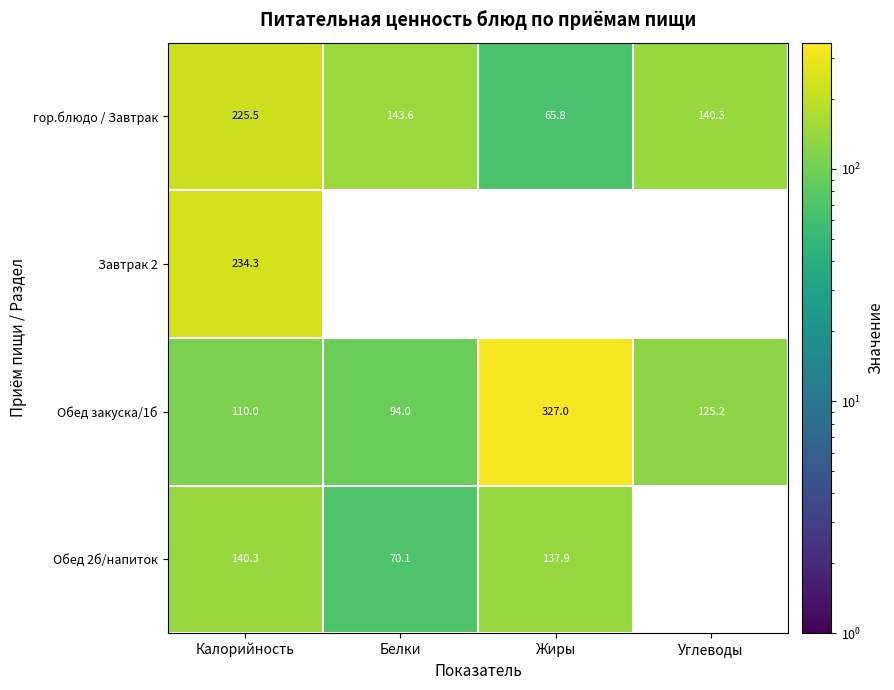

Where is гор.блюдо / Завтрак nearest to the value 145?

Белки